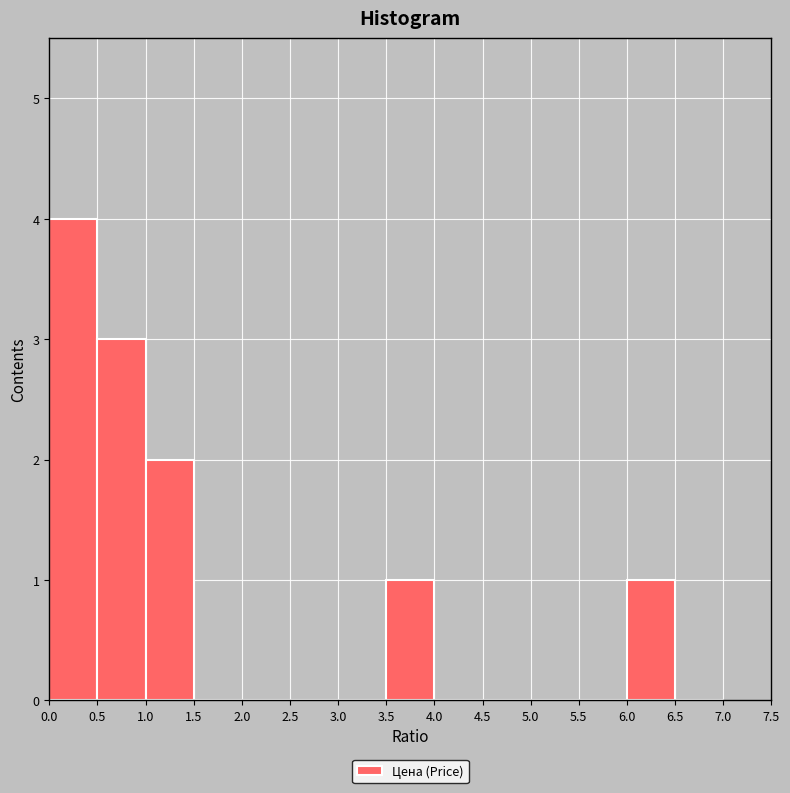

Reading left to right, transcribe this chart: for each bar, give the range it covers on the x-axis and its height. The values are not printed on the chart, so give them approximately, as read against the axis.

0.0 to 0.5: 4
0.5 to 1.0: 3
1.0 to 1.5: 2
1.5 to 2.0: 0
2.0 to 2.5: 0
2.5 to 3.0: 0
3.0 to 3.5: 0
3.5 to 4.0: 1
4.0 to 4.5: 0
4.5 to 5.0: 0
5.0 to 5.5: 0
5.5 to 6.0: 0
6.0 to 6.5: 1
6.5 to 7.0: 0